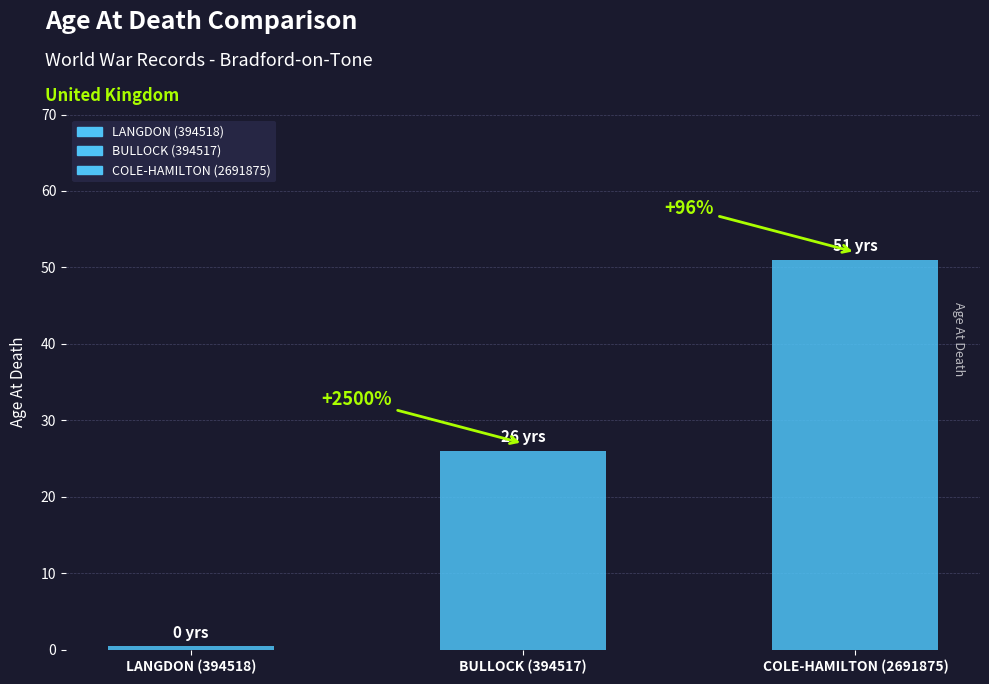

What is the change in value from BULLOCK (394517) to COLE-HAMILTON (2691875)?

+25